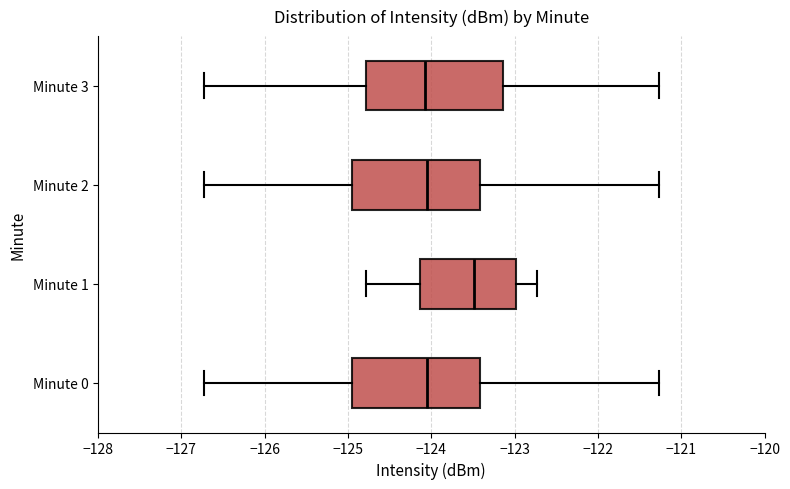

Reading bottom to top, transcribe this box plot: for each box, give where its median line is, the range the box spans, and where its two whiskers end, as read against the x-axis. The values are not printed on the chart, so give them approximately, as read against the axis.

Minute 0: median -124.1, box -124.9 to -123.4, whiskers -126.7 to -121.3
Minute 1: median -123.5, box -124.1 to -123.0, whiskers -124.8 to -122.7
Minute 2: median -124.1, box -124.9 to -123.4, whiskers -126.7 to -121.3
Minute 3: median -124.1, box -124.8 to -123.1, whiskers -126.7 to -121.3